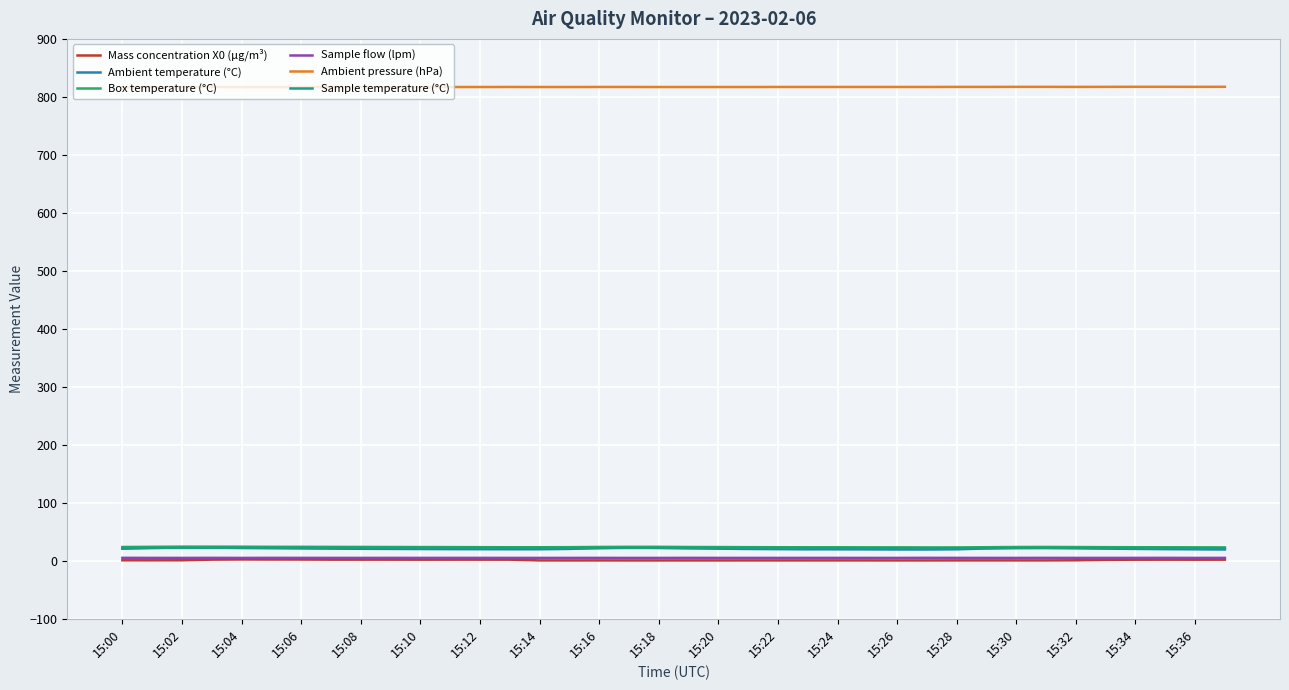

Which series has the largest total across all categories?

Ambient pressure (hPa)